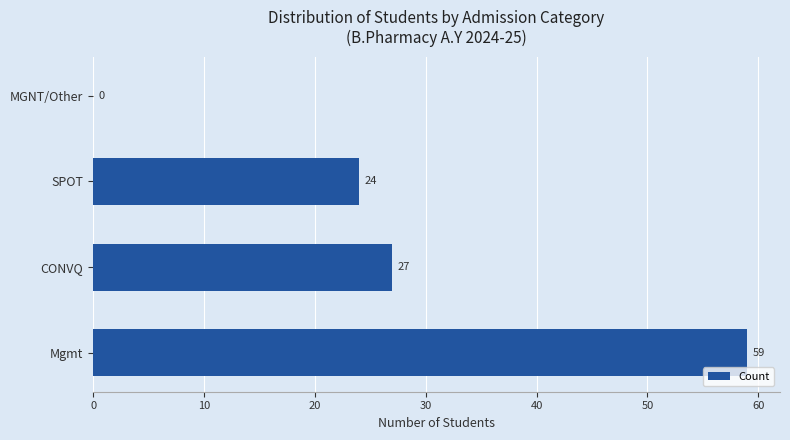

Reading top to bottom, transcribe all the data shown in this chart.

MGNT/Other=0	SPOT=24	CONVQ=27	Mgmt=59